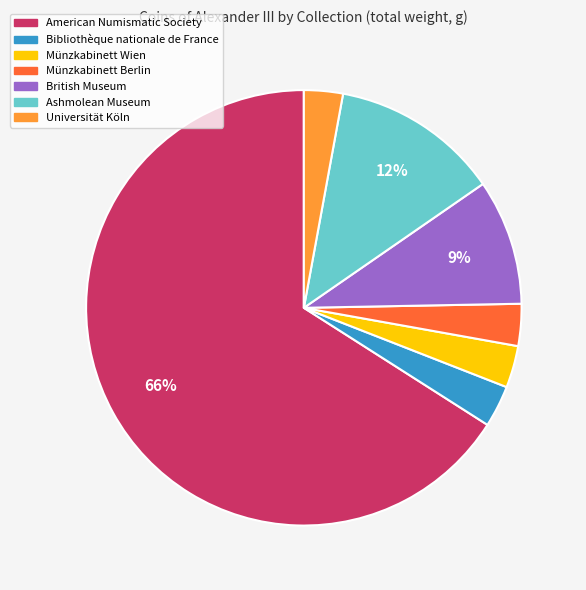

To the nearest percent, what percentage of the pie is Ashmolean Museum?

12%